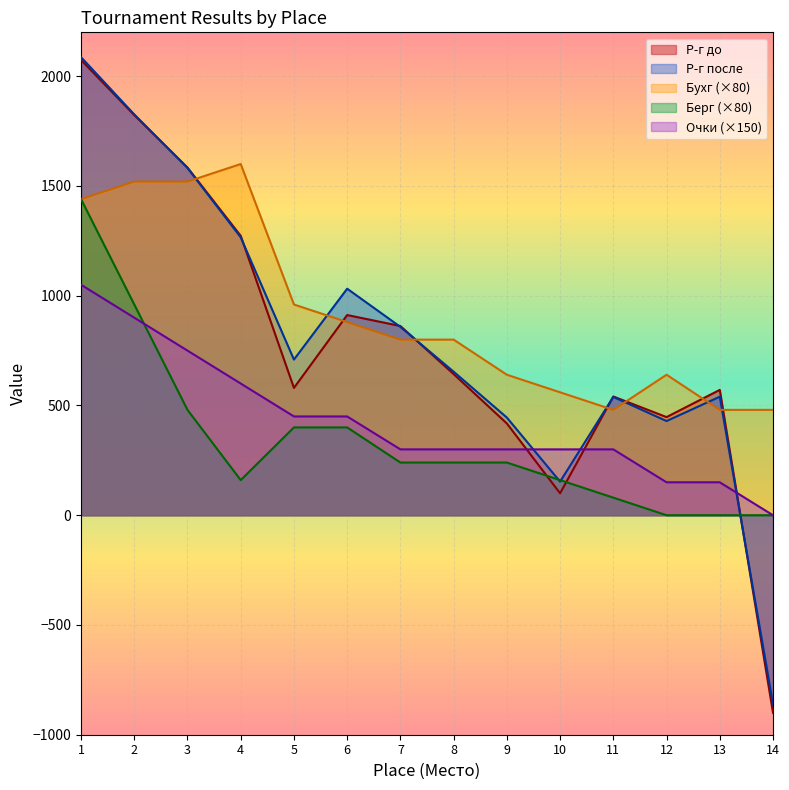

Where do Очки and Берг first cross each other?

2 and 3